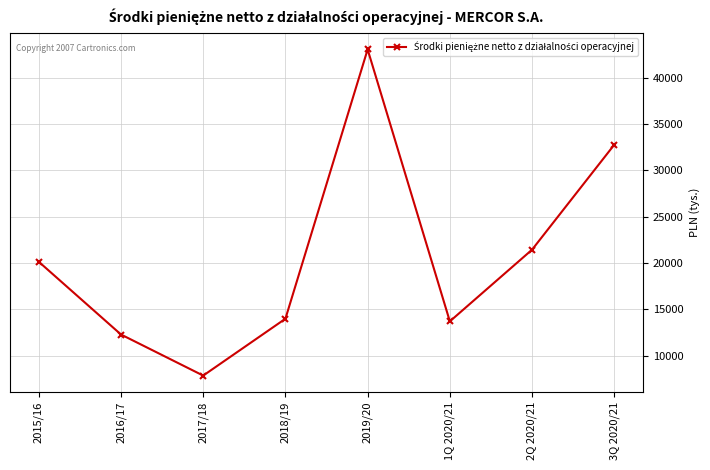

What is the ratio of the value at 2019/20 to the value at 2Q 2020/21?

2.0